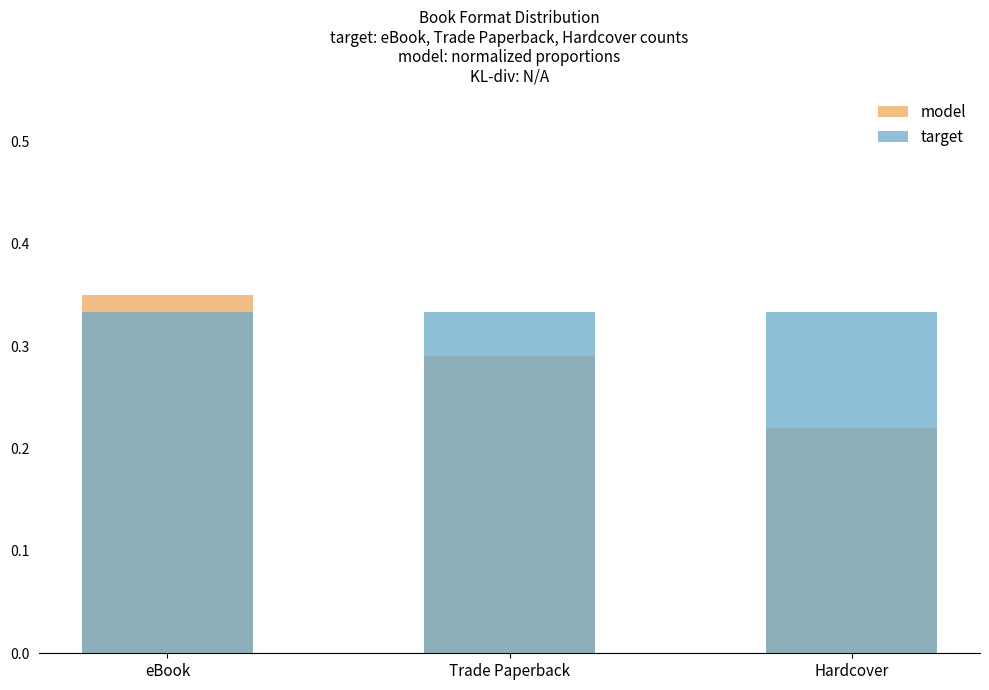

Reading left to right, transcribe all the data shown in this chart.

model: eBook=0.3	Trade Paperback=0.3	Hardcover=0.2
target: eBook=0.3	Trade Paperback=0.3	Hardcover=0.3